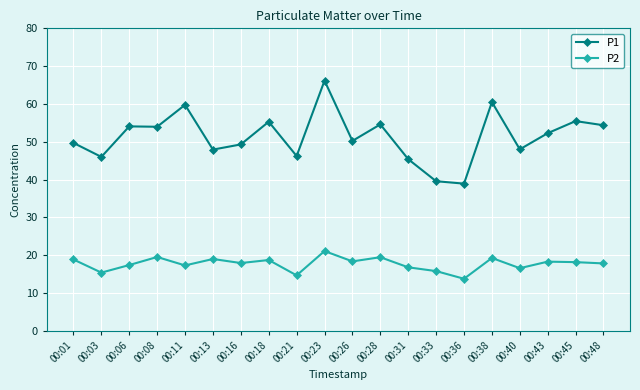

Where is the first local maximum for P2?

00:08